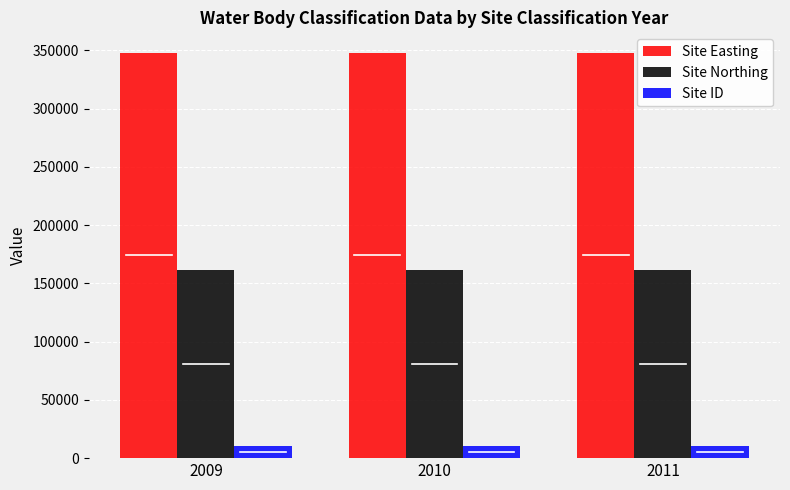

List the series in order of their overall mean, lowest first.

Site ID, Site Northing, Site Easting